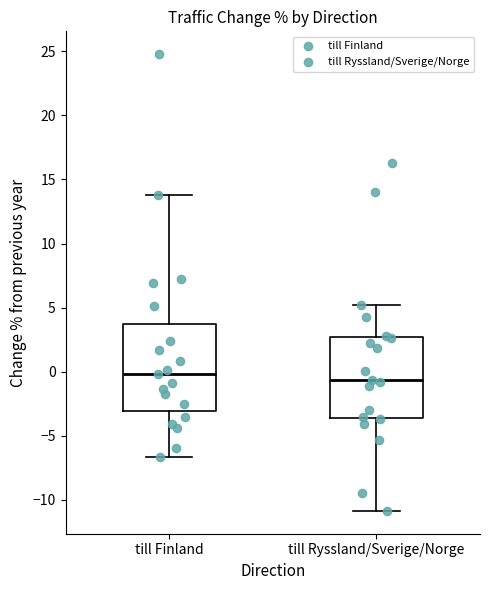

Reading left to right, read every box against the y-axis: the position of its median line, the range the box covers, and the ends of its whiskers. The values are not printed on the chart, so give them approximately, as read against the axis.

till Finland: median 0.0, box -3.0 to 4.0, whiskers -6.5 to 14.0
till Ryssland/Sverige/Norge: median -0.5, box -3.5 to 2.5, whiskers -11.0 to 5.0